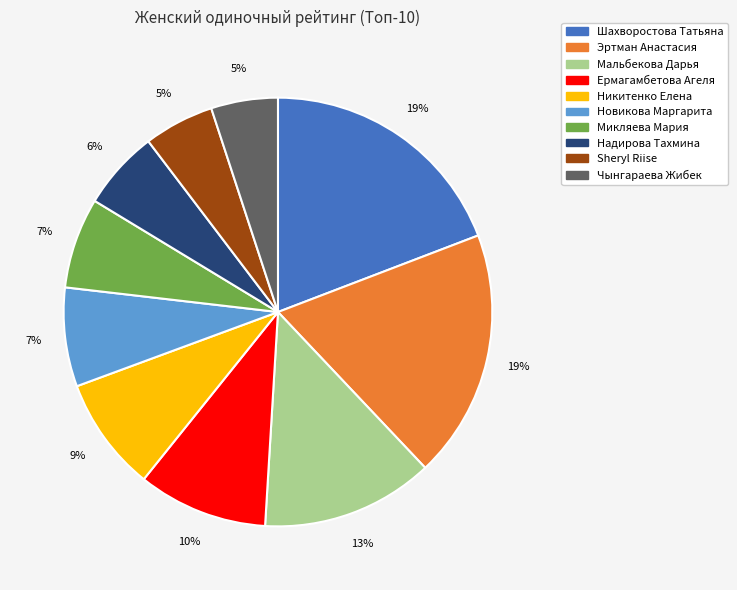

True or false: Sheryl Riise accounts for 12% of the total.

False